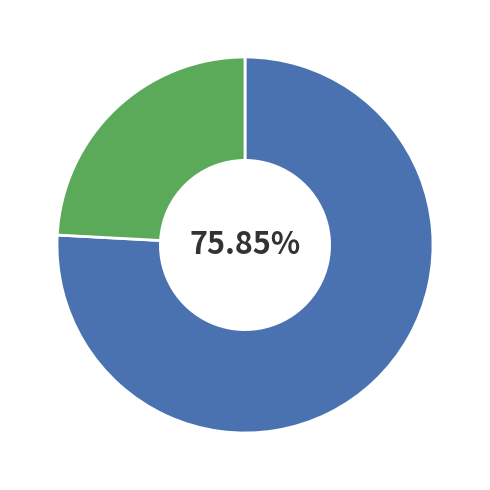

Is there a majority slice in this chart?

Yes